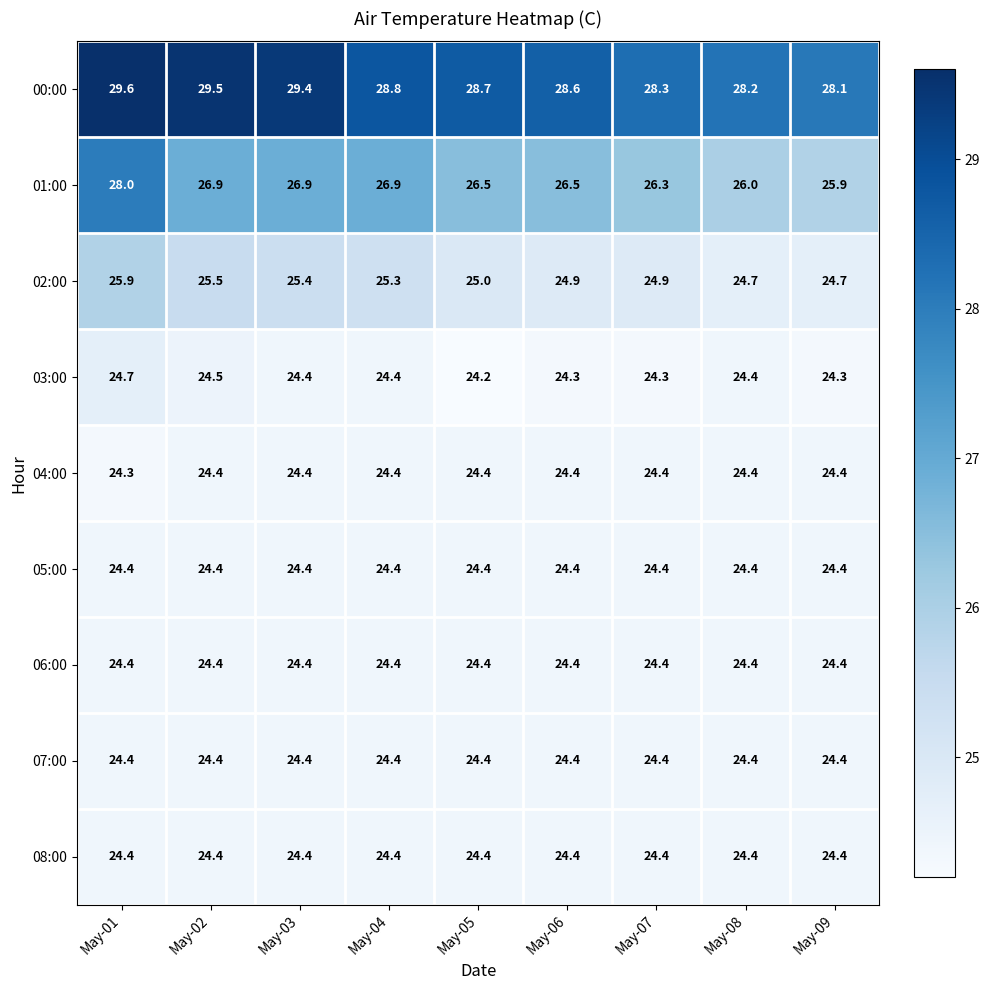

What is the sum of all 02:00 values?

226.3